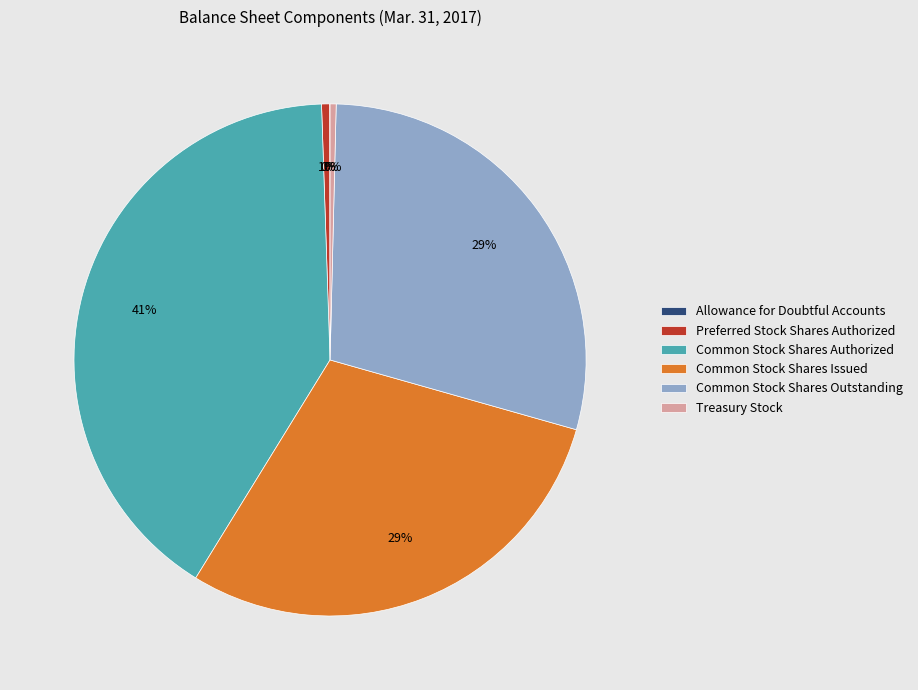

Which slice is the largest?

Common Stock Shares Authorized